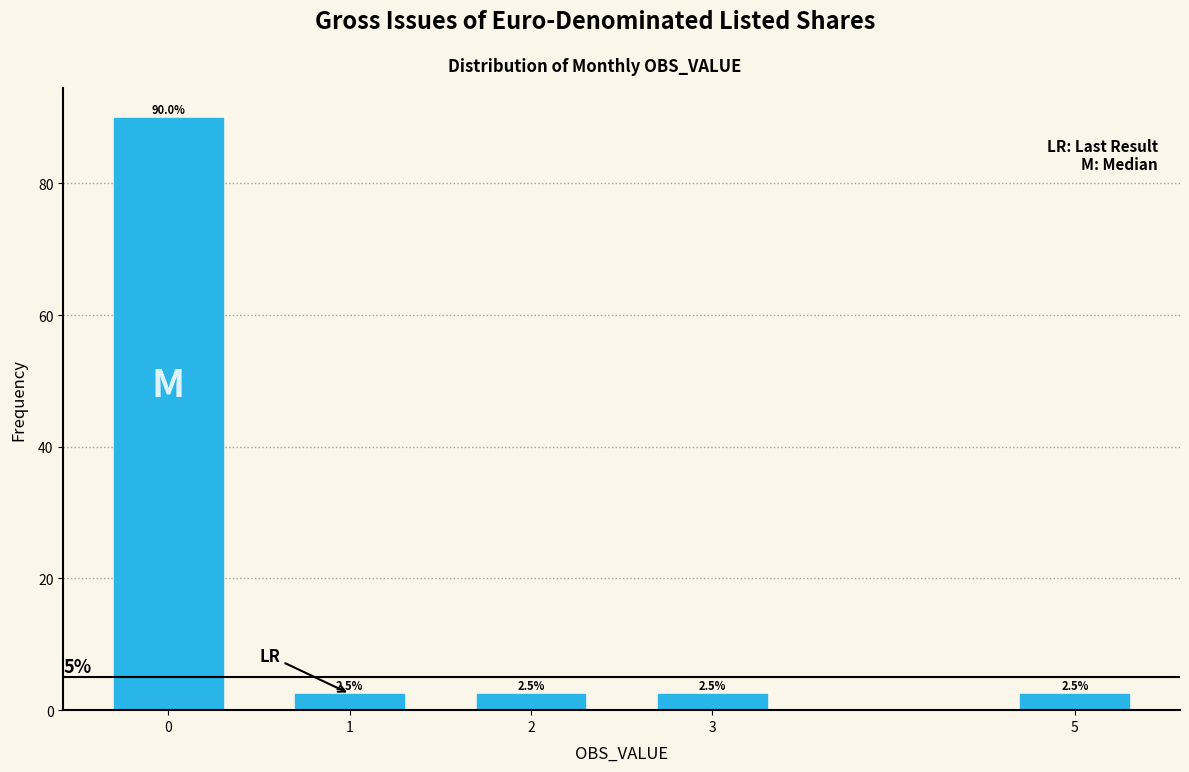

Reading left to right, transcribe all the data shown in this chart.

0=90.0	1=2.5	2=2.5	3=2.5	5=2.5